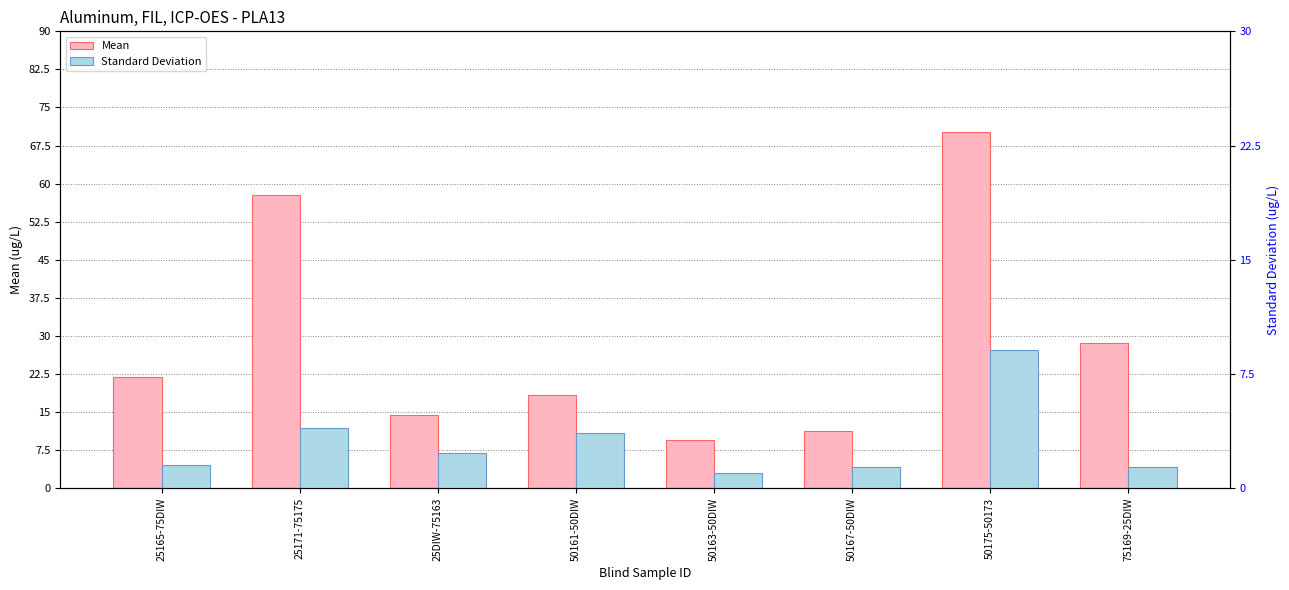

Which category has the highest value across all series?

50175-50173